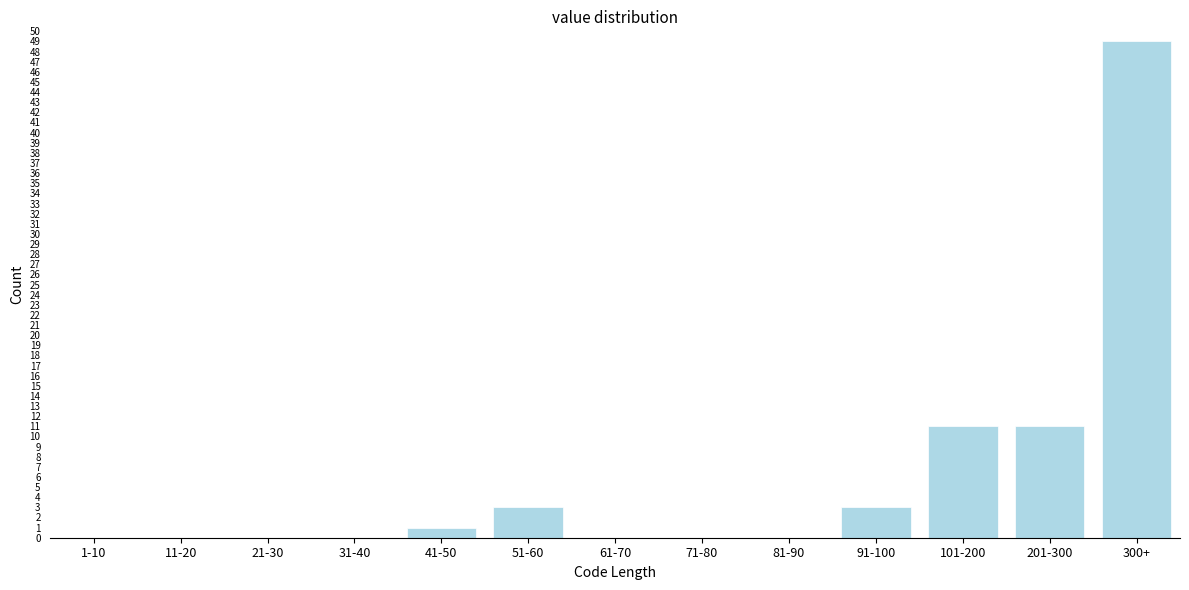

Reading left to right, transcribe all the data shown in this chart.

1-10=0	11-20=0	21-30=0	31-40=0	41-50=1	51-60=3	61-70=0	71-80=0	81-90=0	91-100=3	101-200=11	201-300=11	300+=49